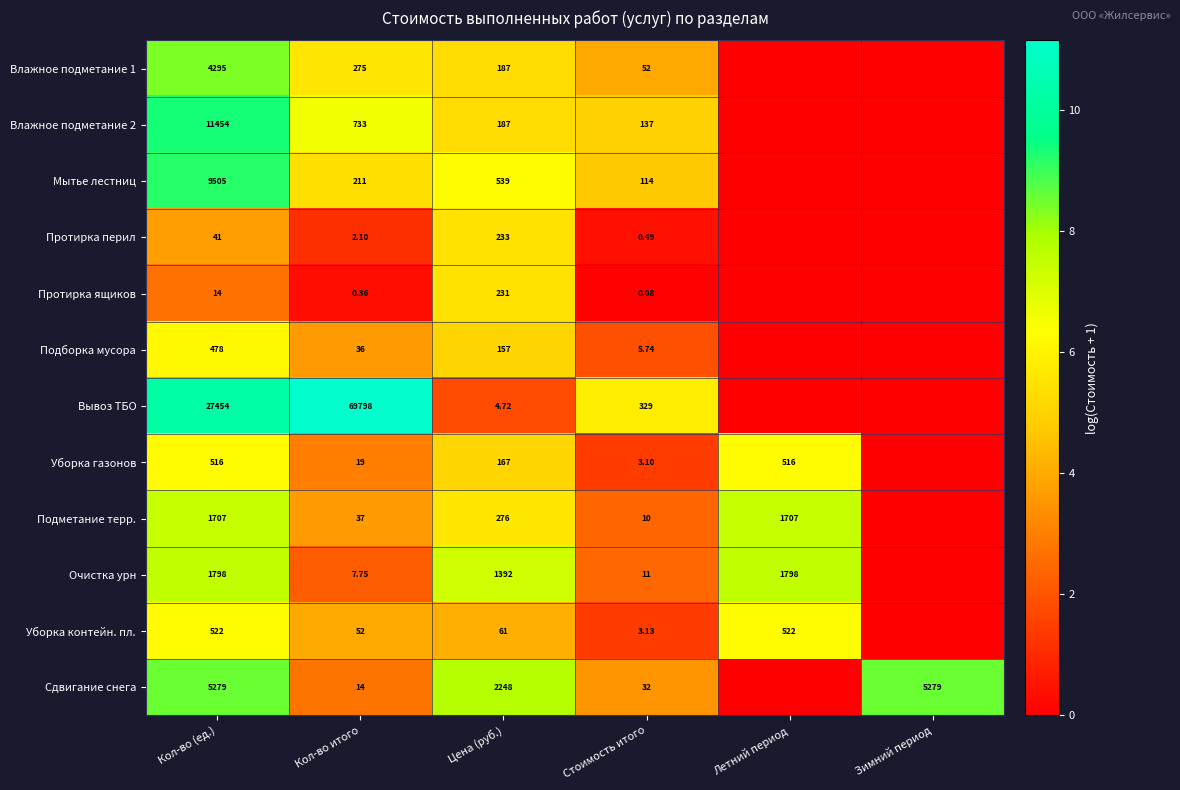

Is the value of Протирка перил at Стоимость итого greater than the value of Подметание терр. at Летний период?

No